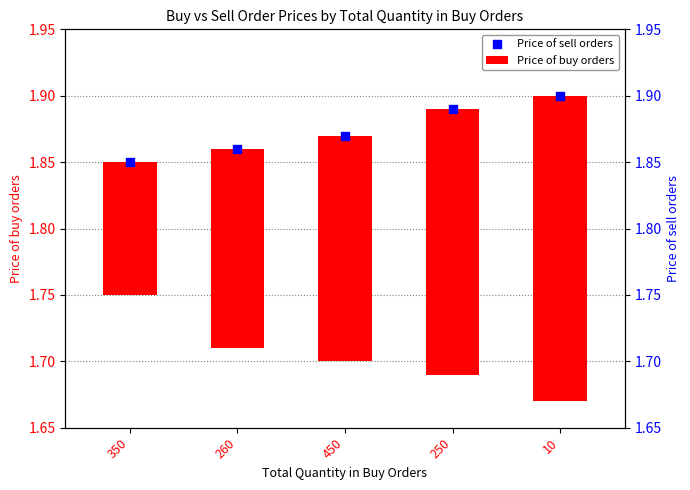

Which series has the widest spread of Y values?

Price of buy orders